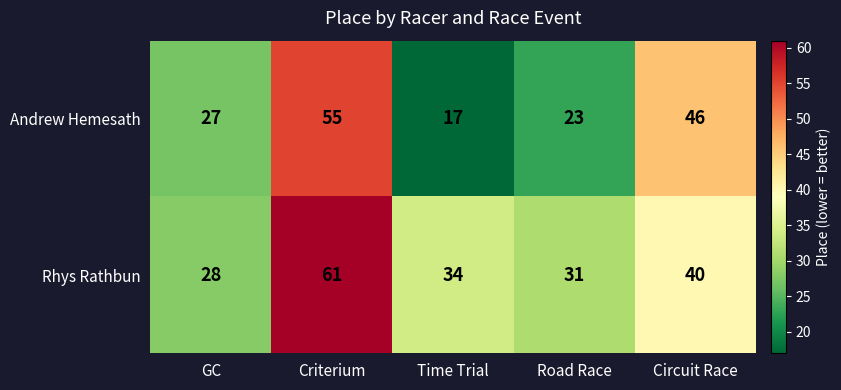

At which category is the sum across all series the highest?

Criterium